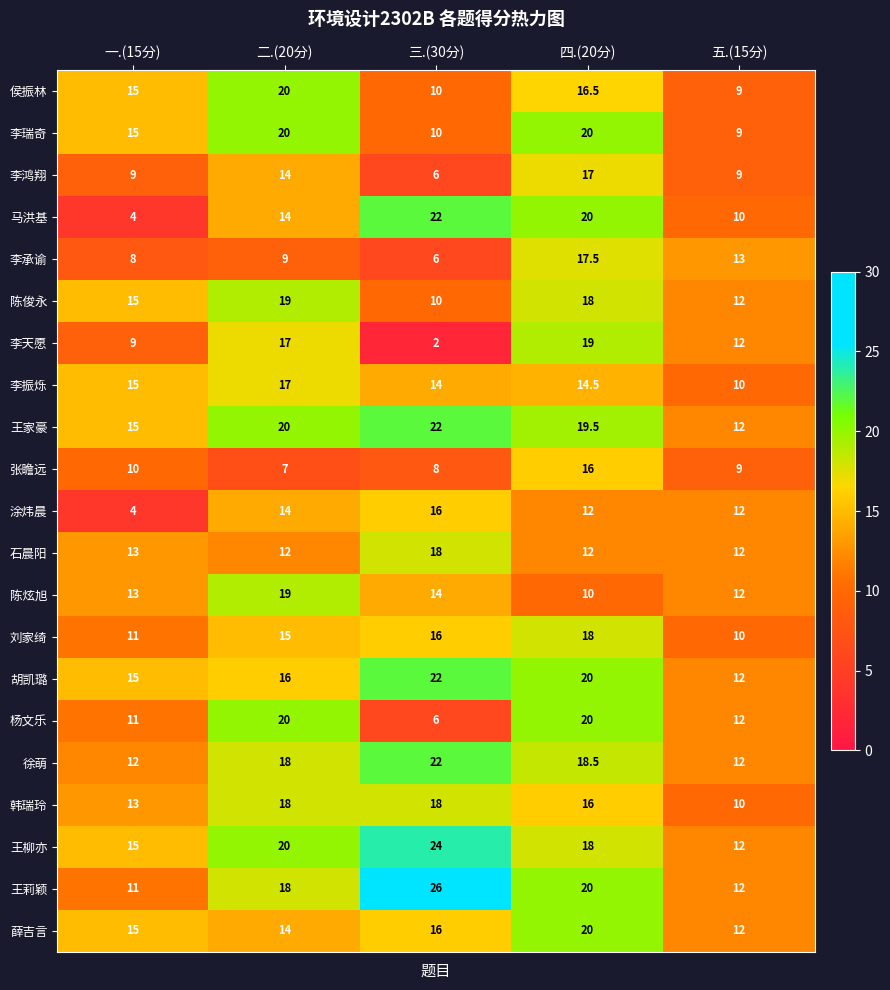

List the labels in order of 李天愿 value, largest first.

四.(20分), 二.(20分), 五.(15分), 一.(15分), 三.(30分)